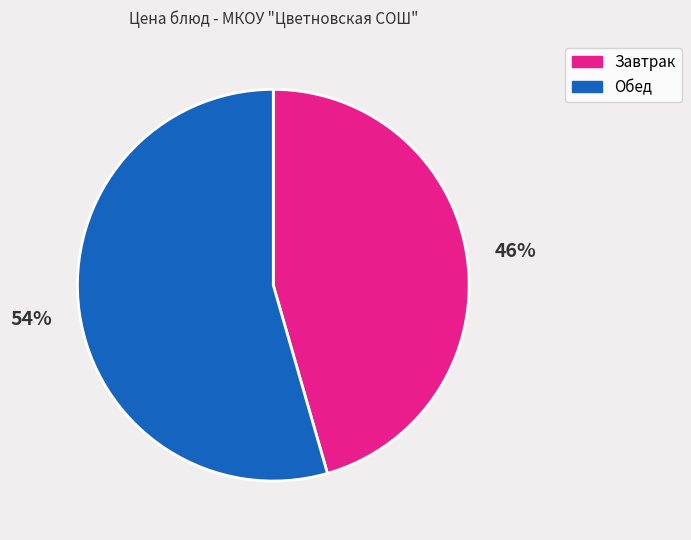

Which slice represents more than half of the pie?

Обед